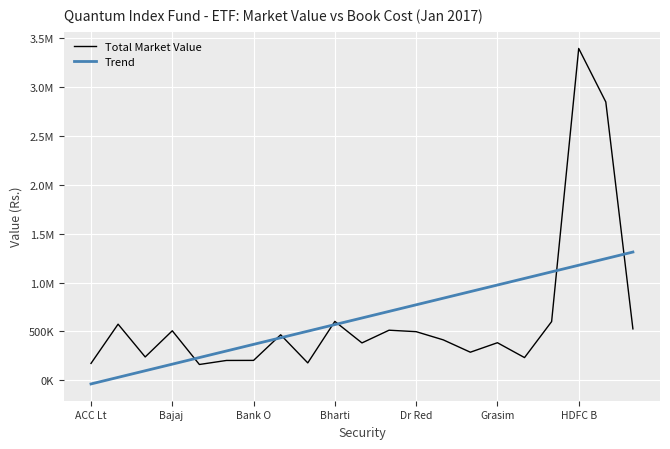

Which series has the largest range (max minus min)?

Total Market Value